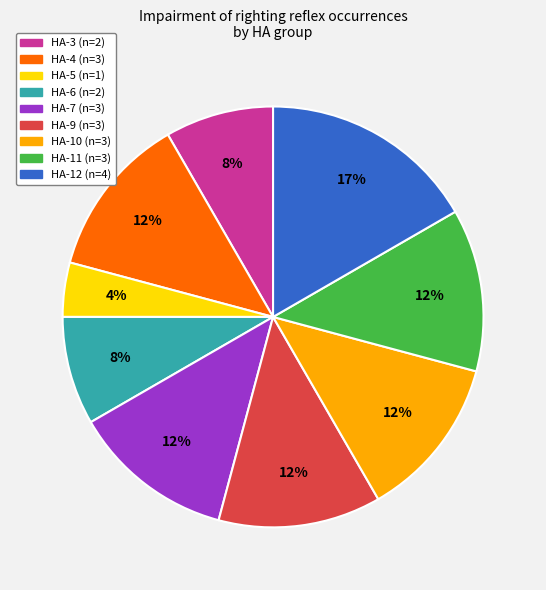

To the nearest percent, what is the difference between the largest and smallest slice percentages?

13%